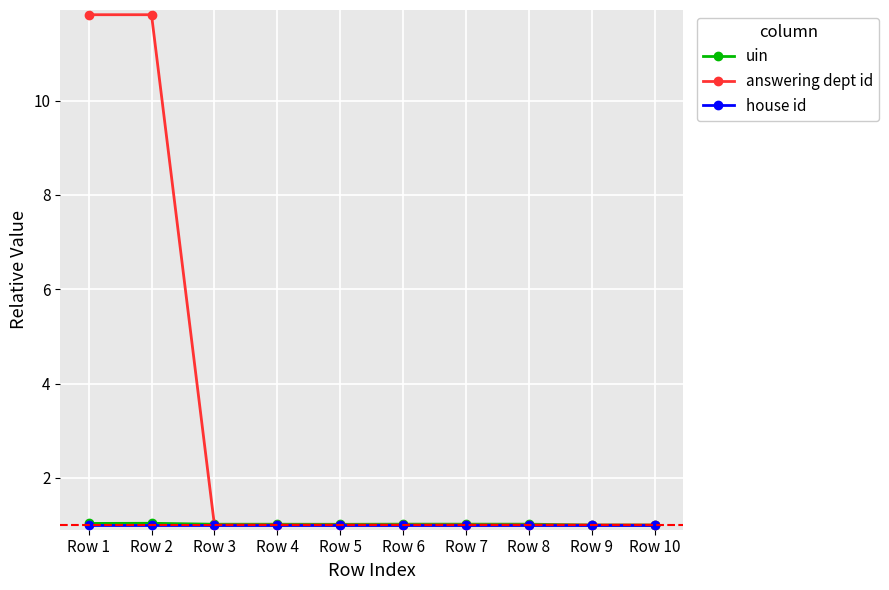

What is the total value across all series at Row 9?

3.0